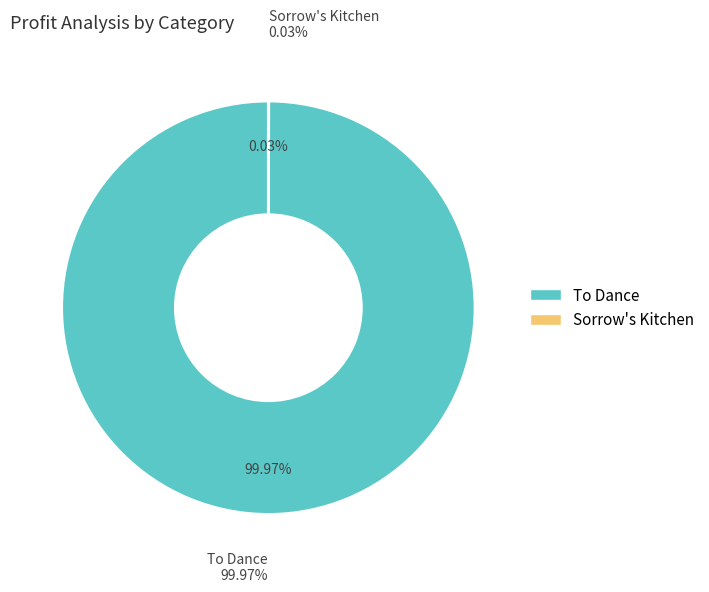

How many slices are in this pie chart?

2